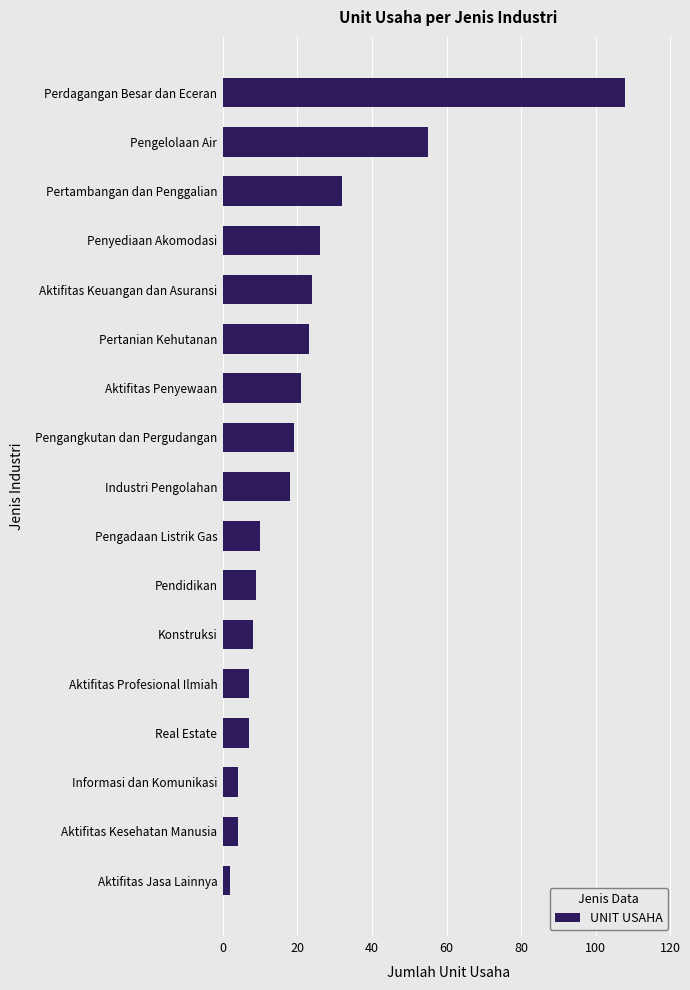

What is the difference between the second highest and second lowest values?

51